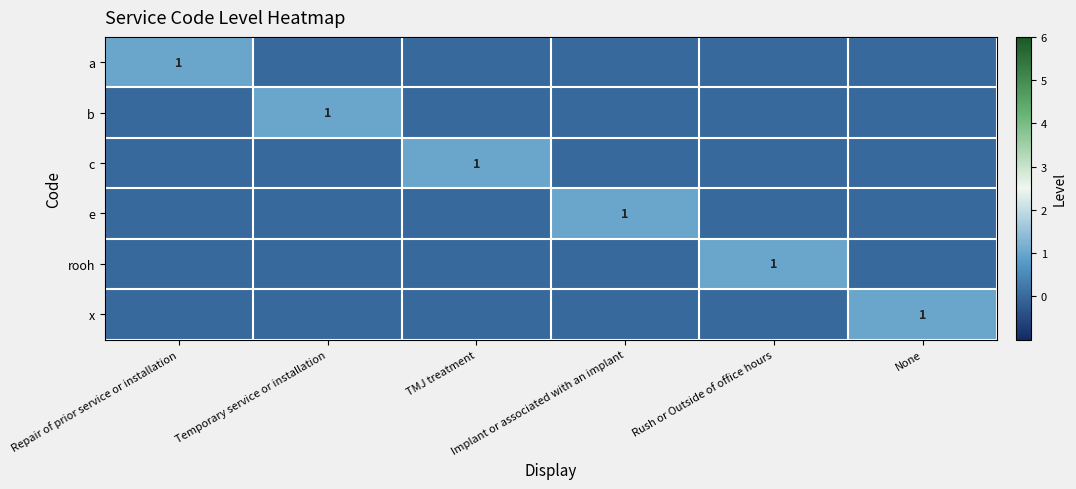

How many values in b are above zero?

1